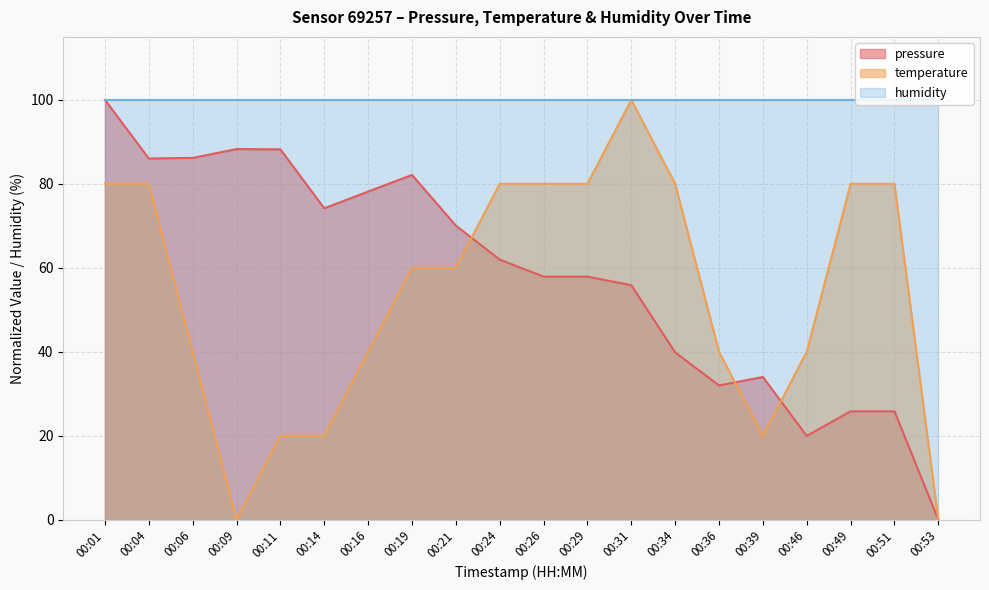

Where is the first local maximum for pressure?

00:09